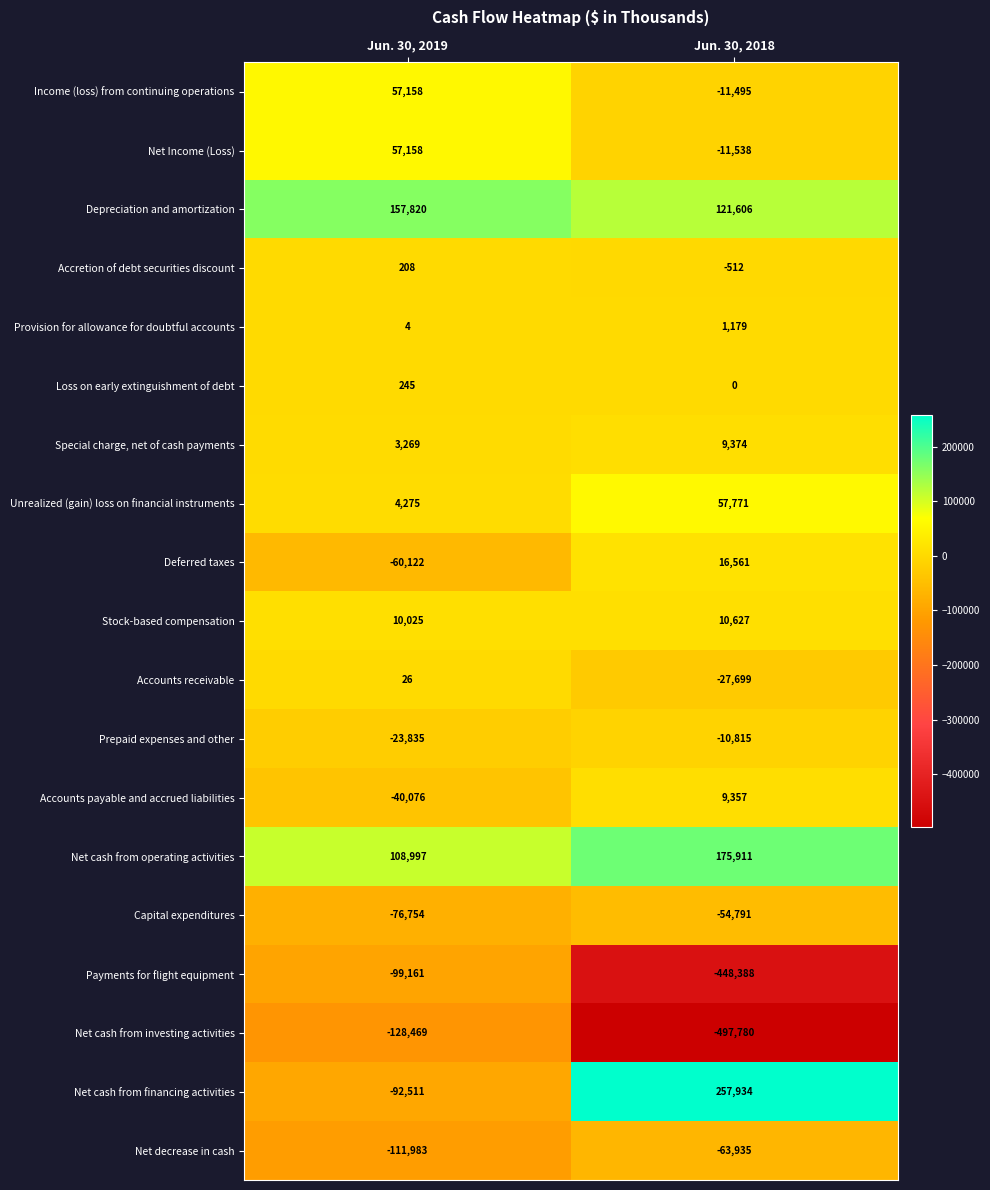

How many categories are shown in the chart?

2